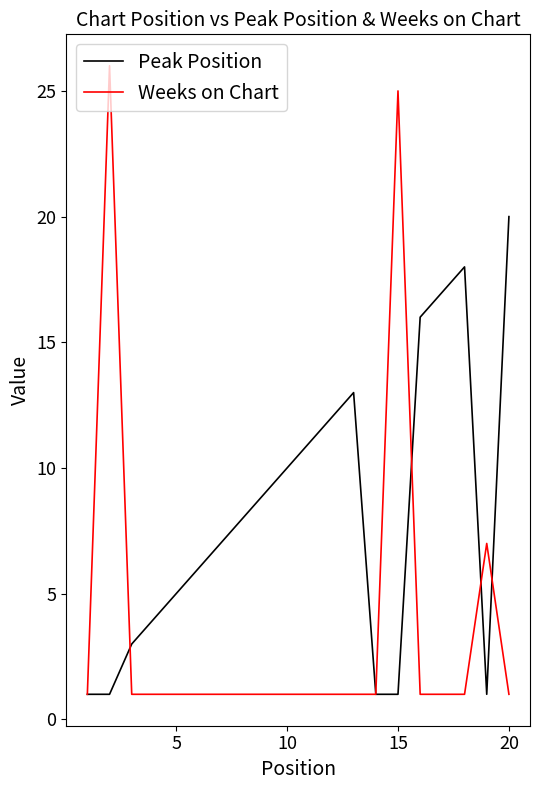

List the series in order of their peak value, lowest first.

Peak Position, Weeks on Chart